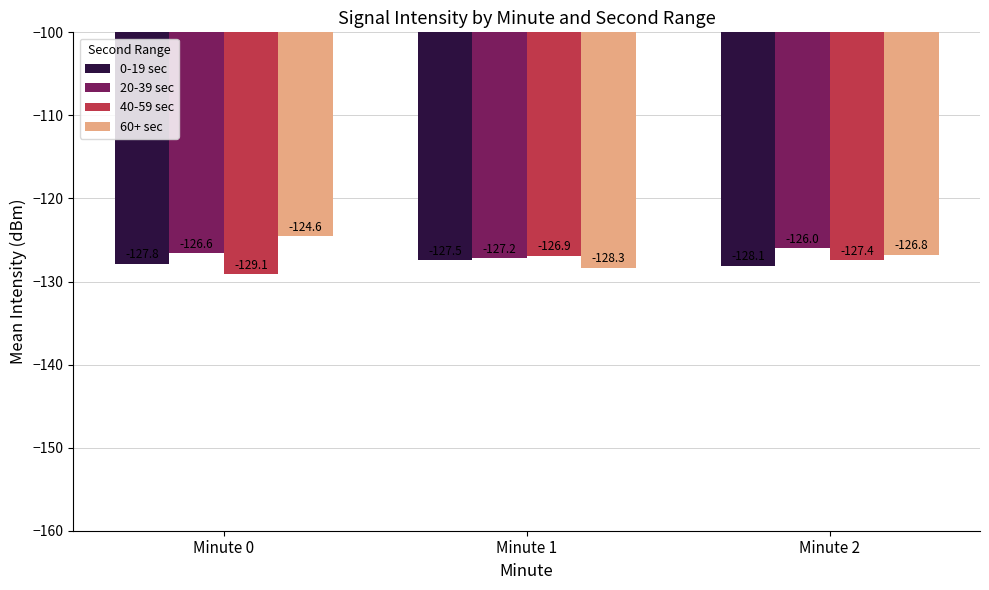

Reading left to right, transcribe all the data shown in this chart.

0-19 sec: -127.8	-127.5	-128.1
20-39 sec: -126.6	-127.2	-126.0
40-59 sec: -129.1	-126.9	-127.4
60+ sec: -124.6	-128.3	-126.8